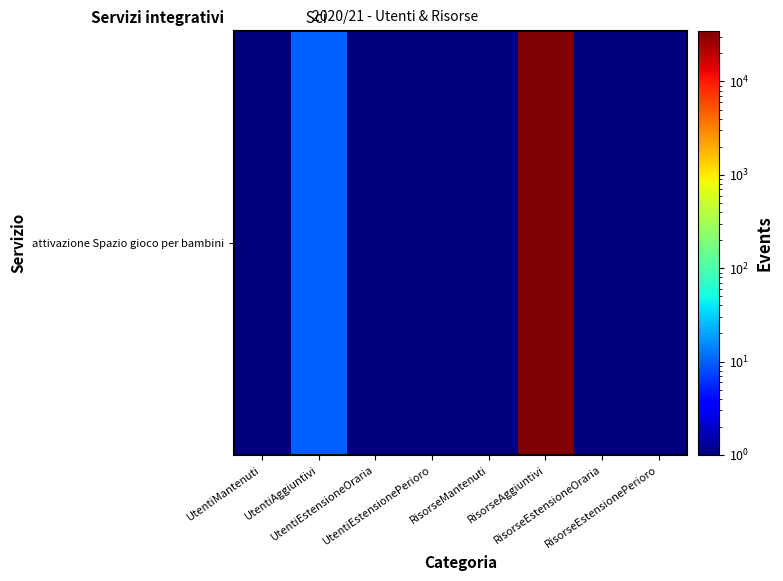

Reading left to right, list all the values displayed in this chart.

UtentiMantenuti=0.1	UtentiAggiuntivi=10.0	UtentiEstensioneOraria=0.1	UtentiEstensionePerioro=0.1	RisorseMantenuti=0.1	RisorseAggiuntivi=34743.1	RisorseEstensioneOraria=0.1	RisorseEstensionePerioro=0.1